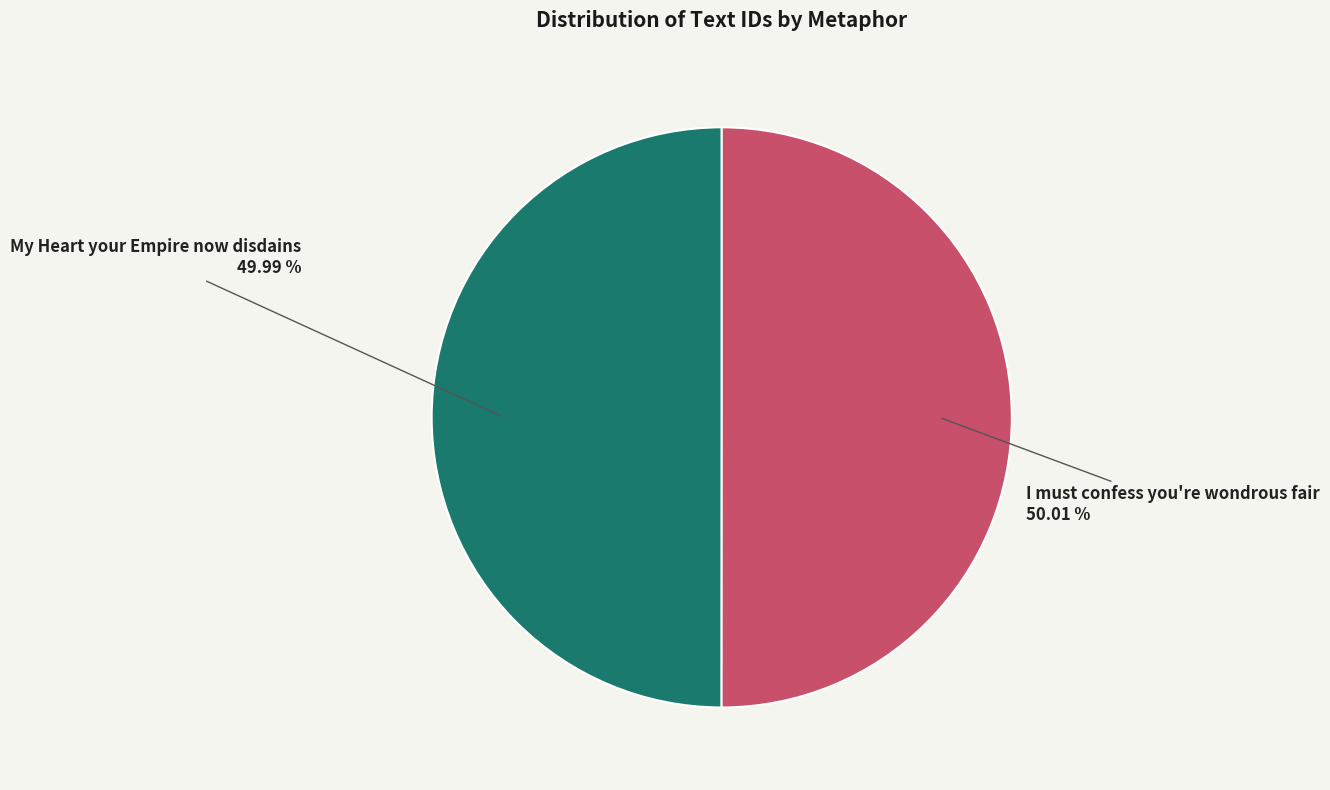

Does any single category account for the majority?

Yes